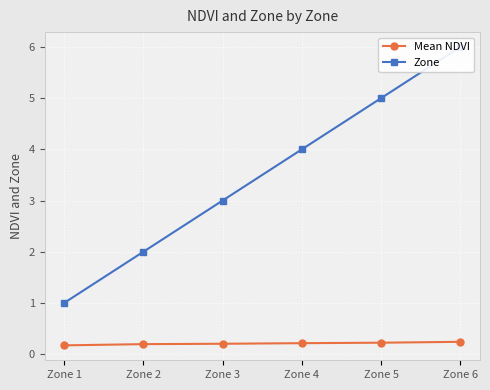

True or false: Zone and Mean NDVI cross at least once.

False